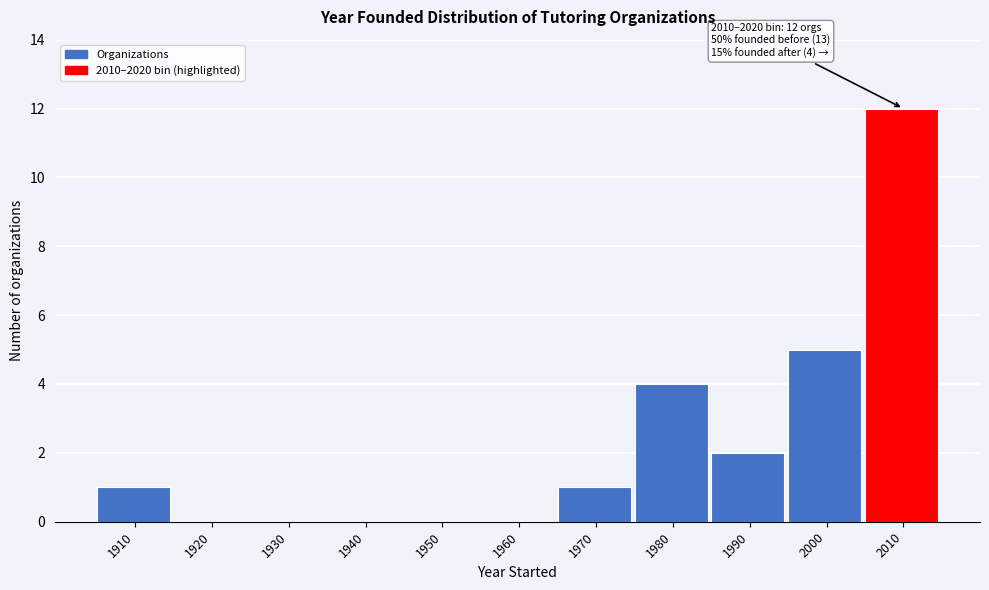

Reading left to right, extract all data points from this chart.

1910=1	1920=0	1930=0	1940=0	1950=0	1960=0	1970=1	1980=4	1990=2	2000=5	2010=12